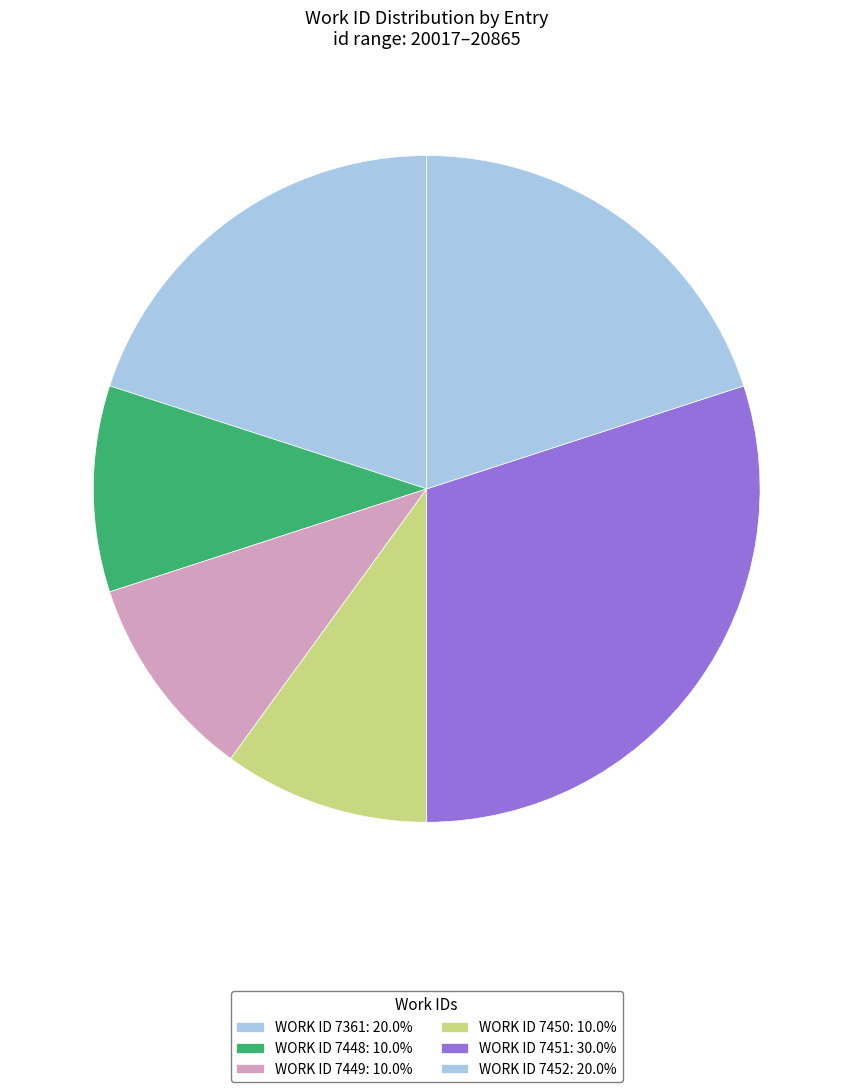

How many slices are in this pie chart?

6